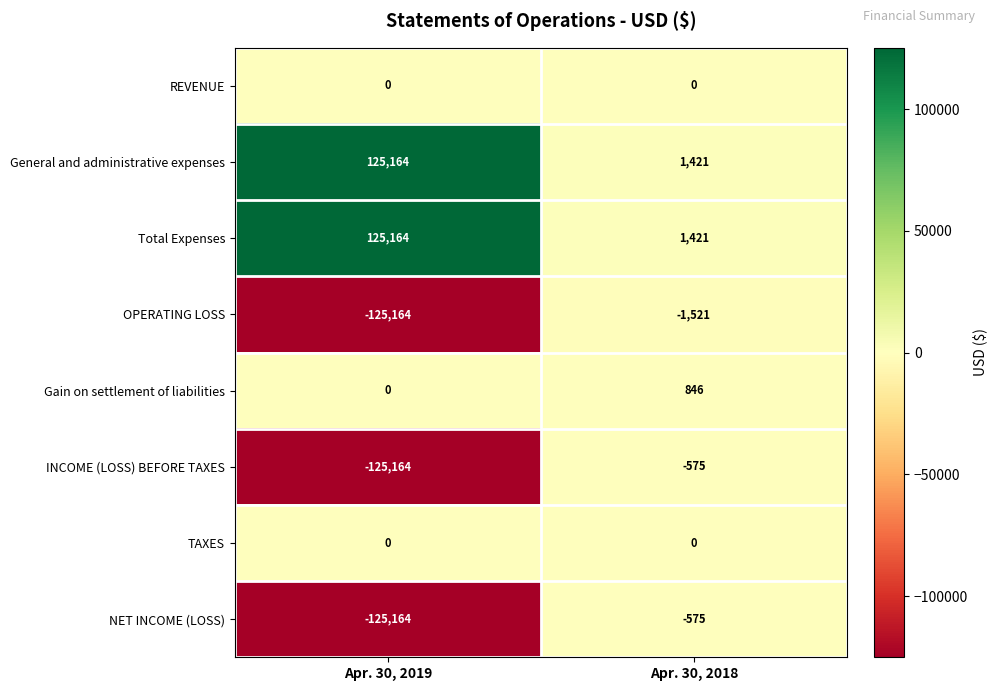

Reading right to left, extract all data points from this chart.

REVENUE: 0	0
General and administrative expenses: 1421	125164
Total Expenses: 1421	125164
OPERATING LOSS: -1521	-125164
Gain on settlement of liabilities: 846	0
INCOME (LOSS) BEFORE TAXES: -575	-125164
TAXES: 0	0
NET INCOME (LOSS): -575	-125164